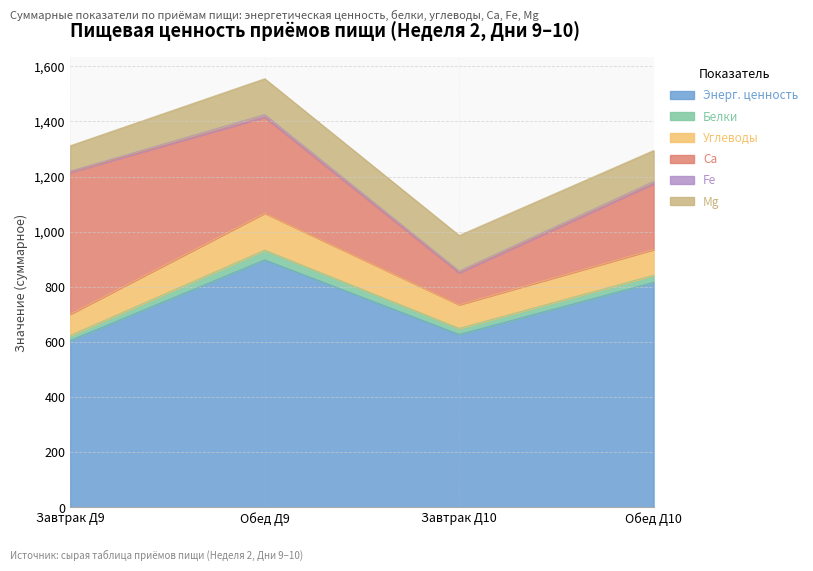

What is the sum of all Mg values?

463.5